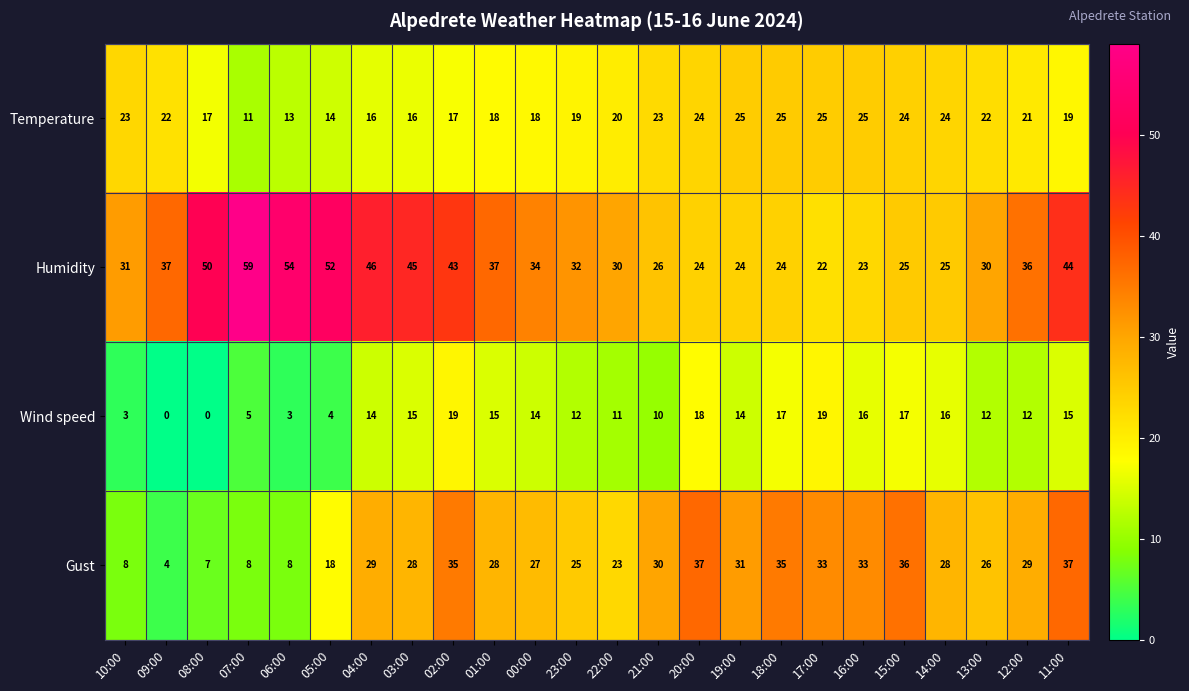

What is the average value of the Wind speed series?

12